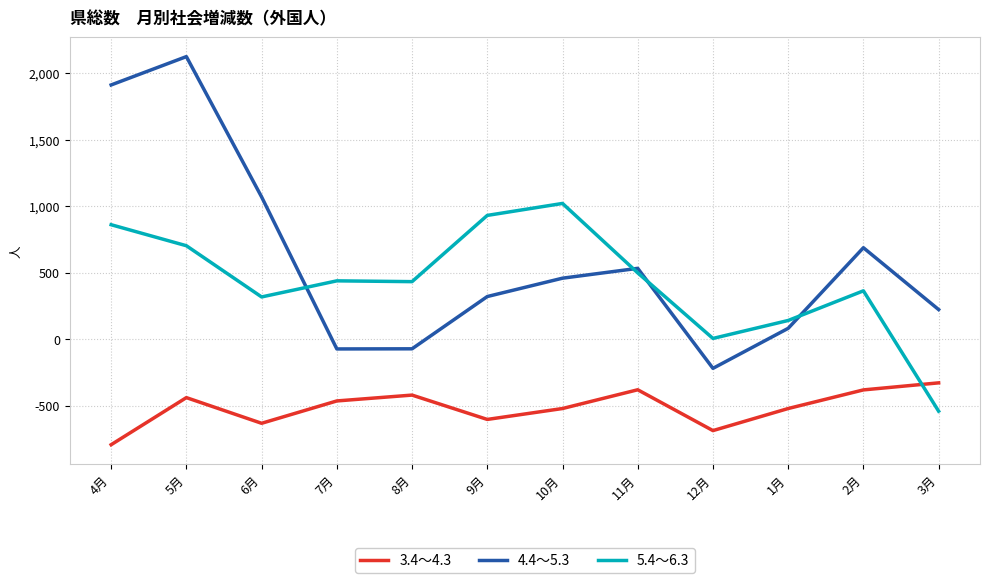

What is the greatest value displayed?

2125